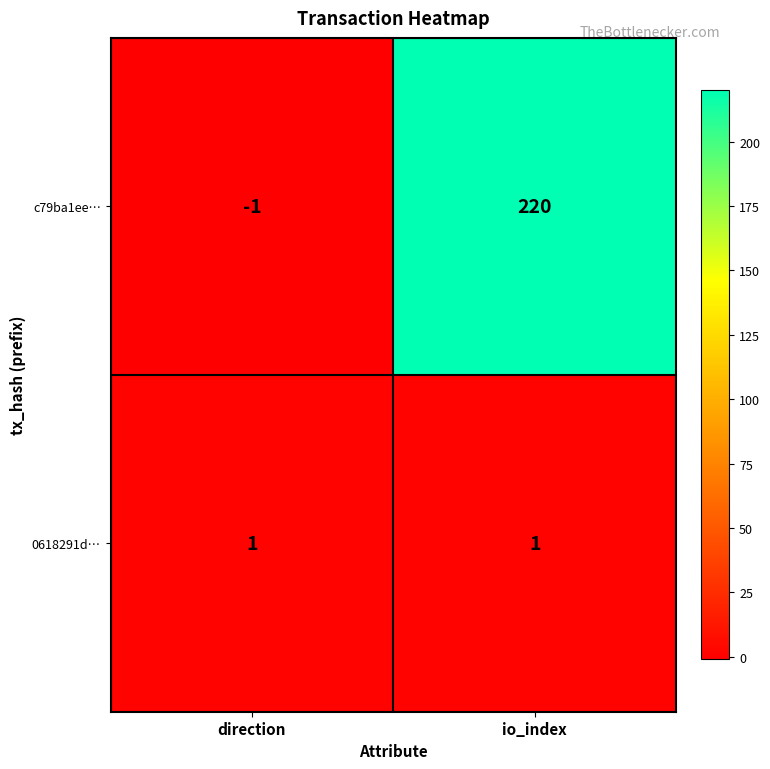

Count the number of data series in this chart.

2